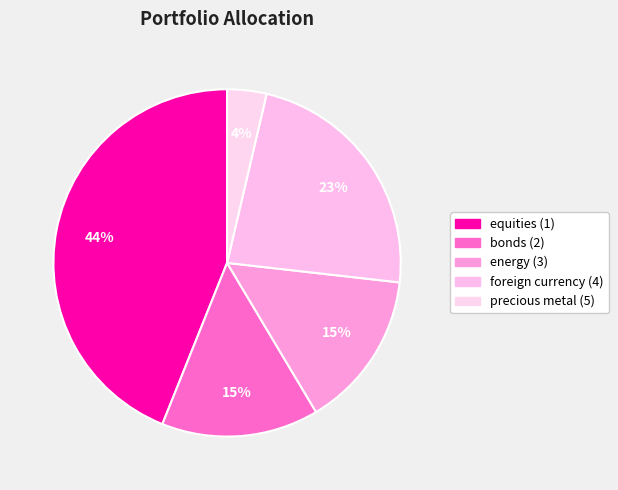

Count the number of slices in the pie.

5